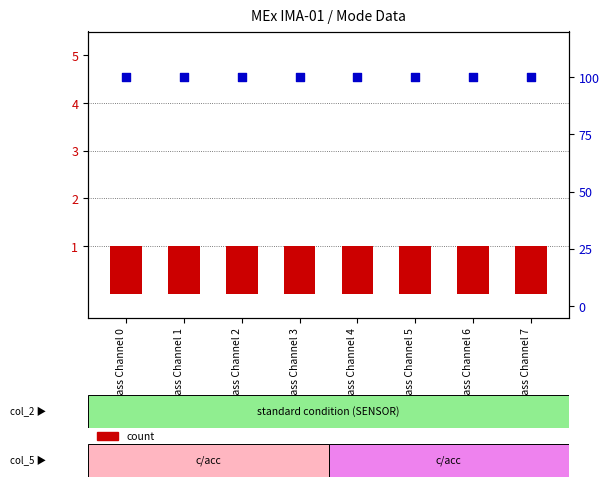

Which series contains the lowest Y value?

count